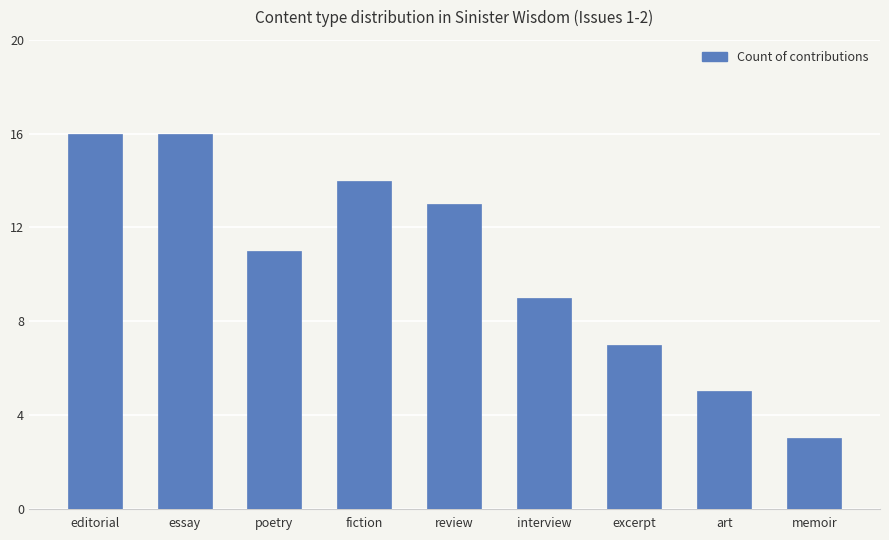

How many data points are less than 11?

4